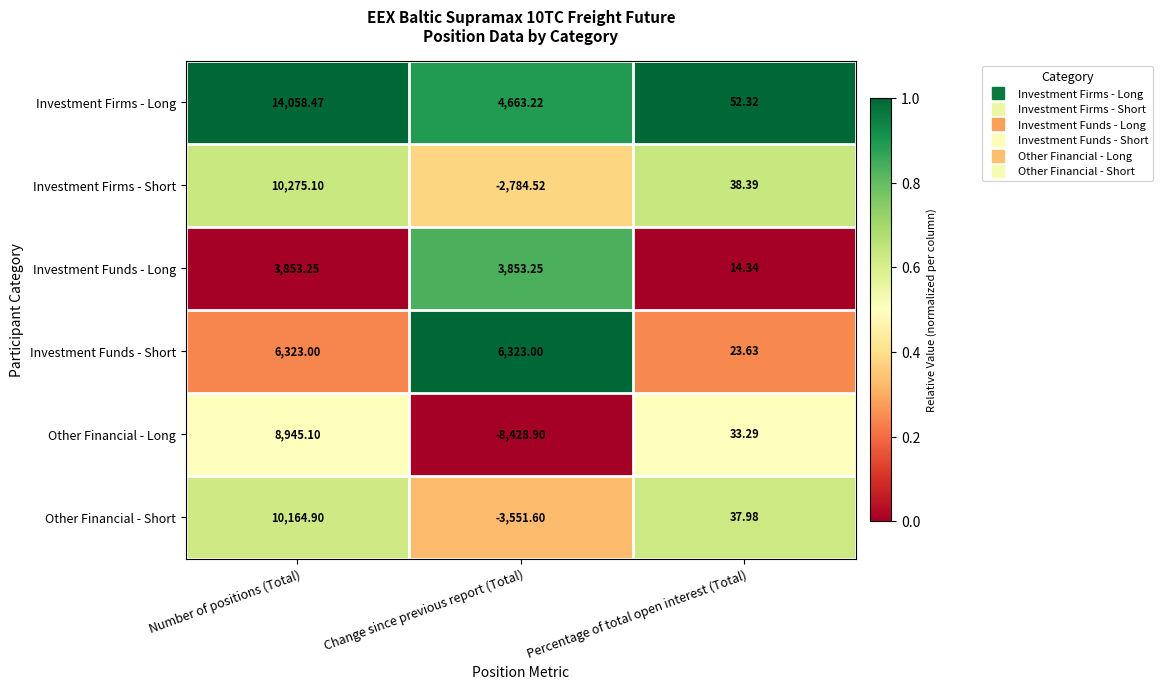

At Percentage of total open interest (Total), list the series in order from smallest to largest.

Investment Funds - Long, Investment Funds - Short, Other Financial - Long, Other Financial - Short, Investment Firms - Short, Investment Firms - Long